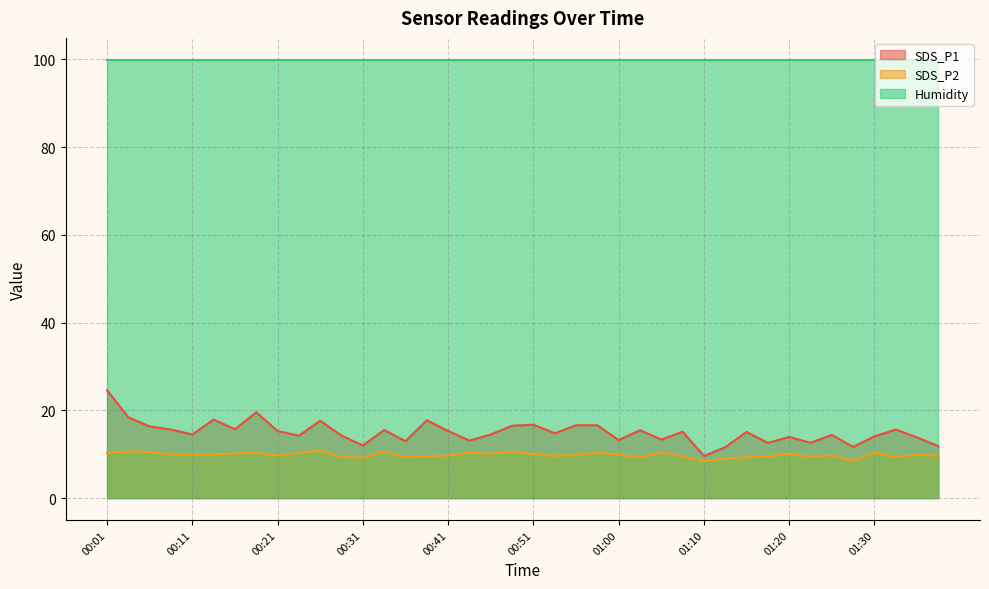

How many data points in SDS_P1 are above 15?

20